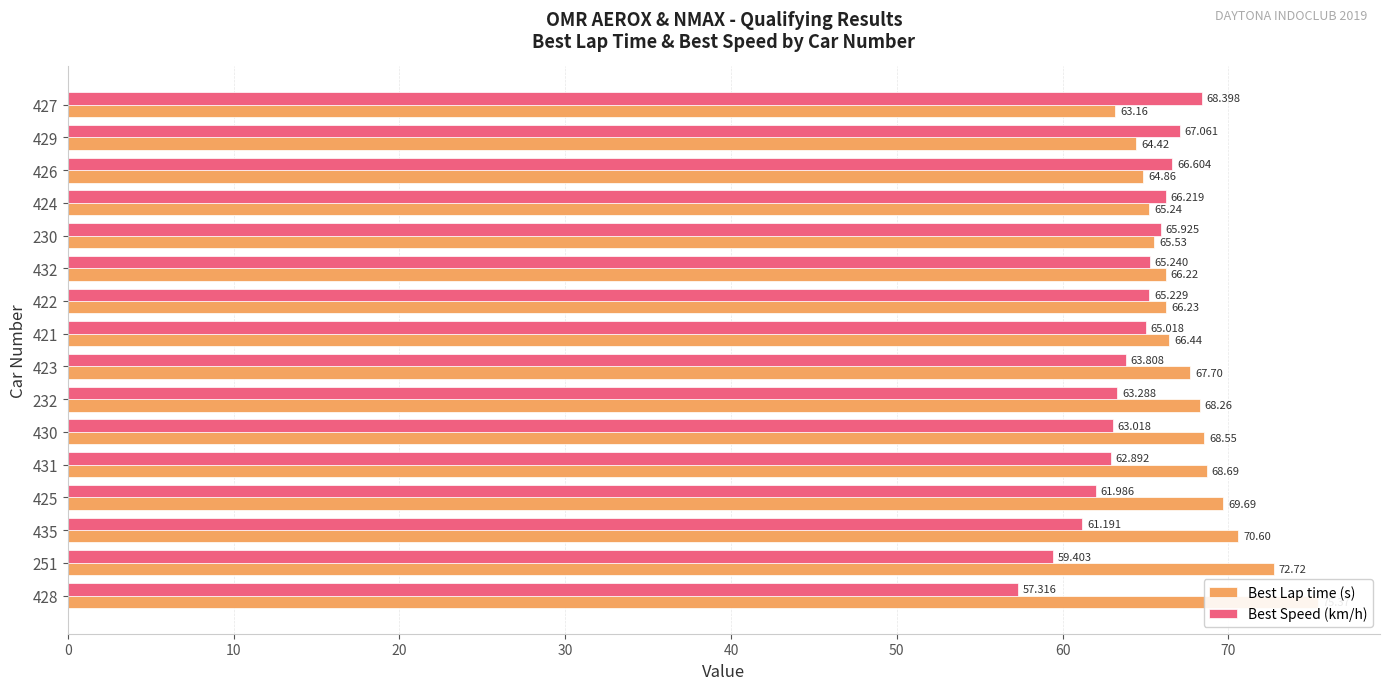

True or false: Best Lap time (s) has a value of 101.5 at 232.

False